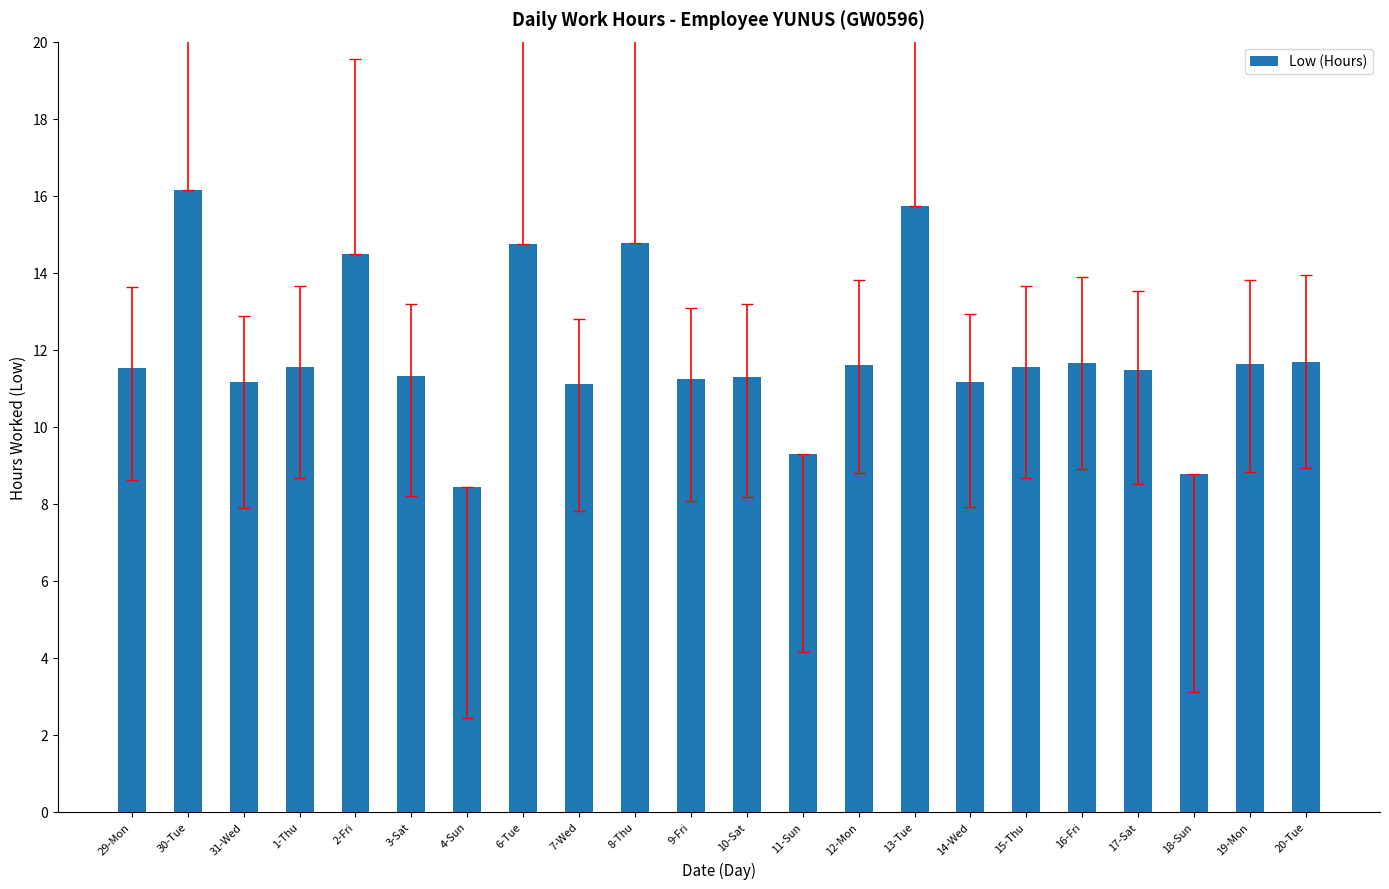

Where does the data first go above 11?

29-Mon